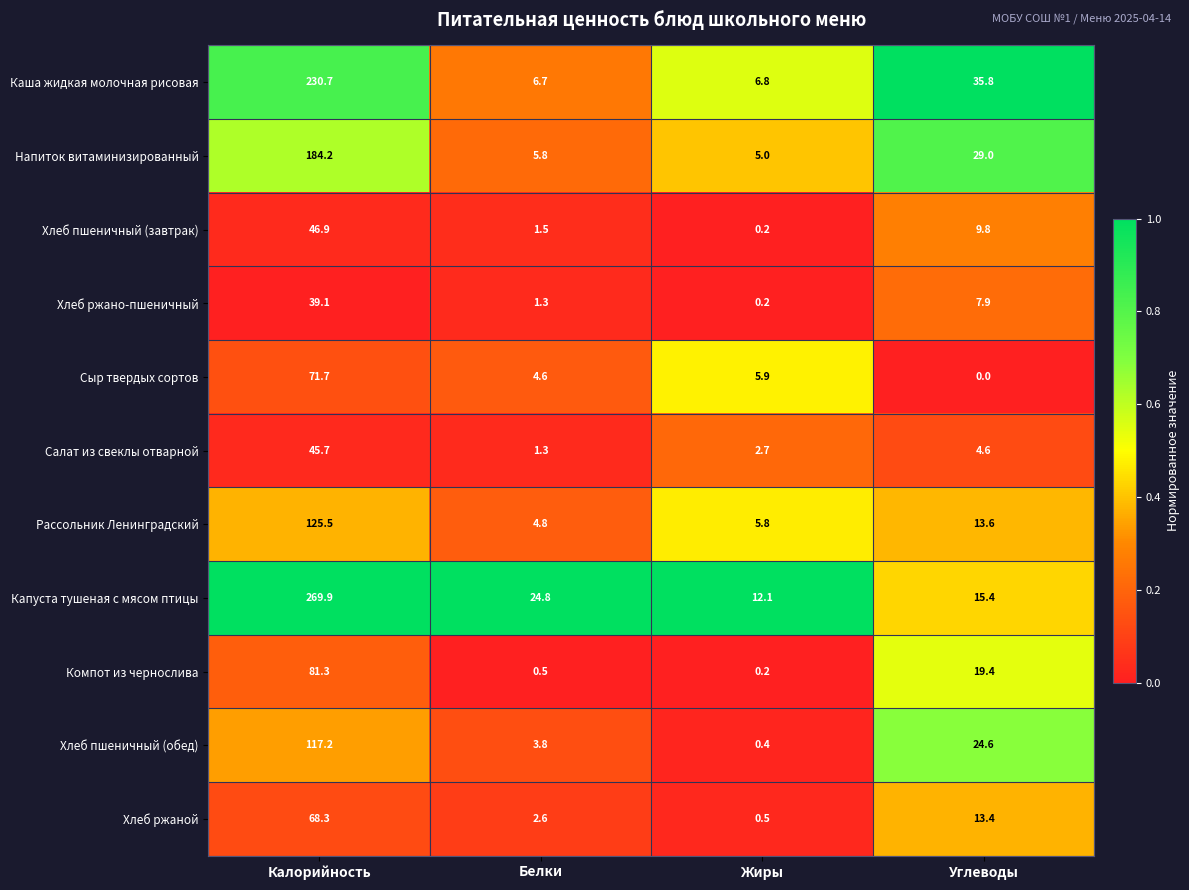

Which series has the largest range (max minus min)?

Капуста тушеная с мясом птицы